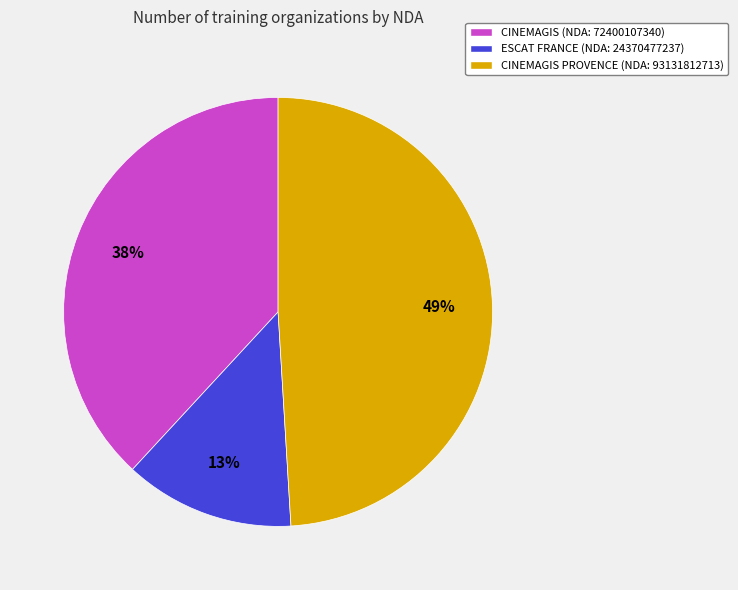

To the nearest percent, what is the difference between the largest and smallest slice percentages?

36%